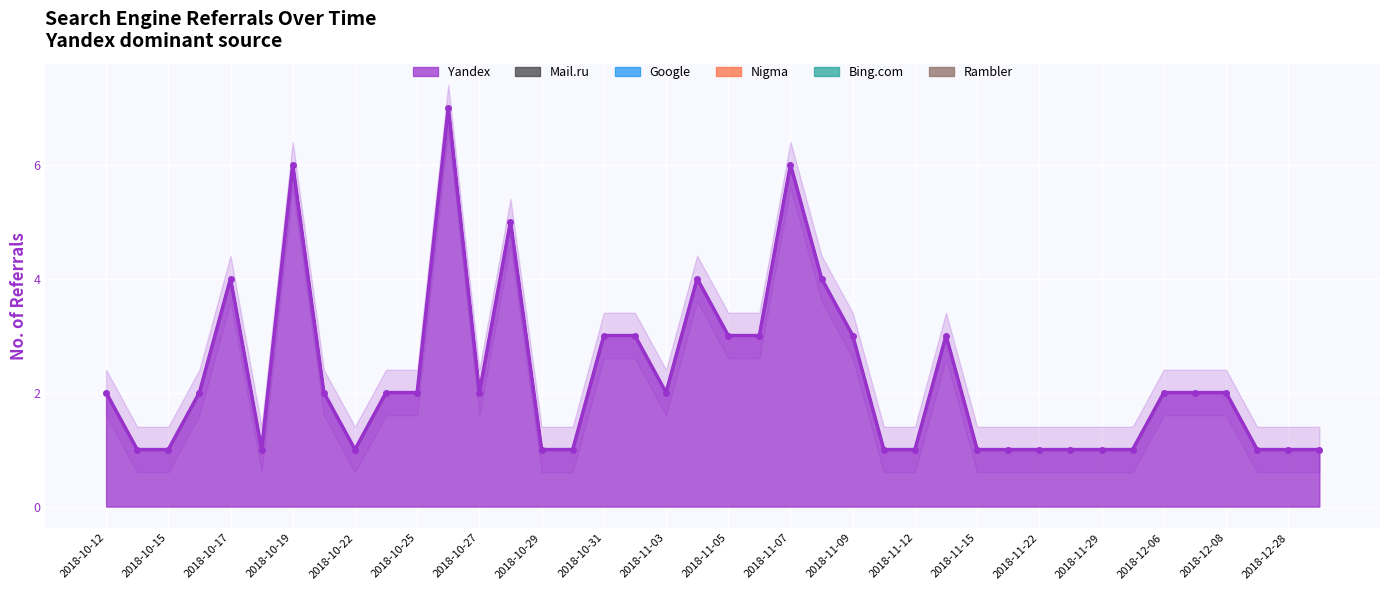

What is the difference between the highest and lowest values at 2018-12-28?

1